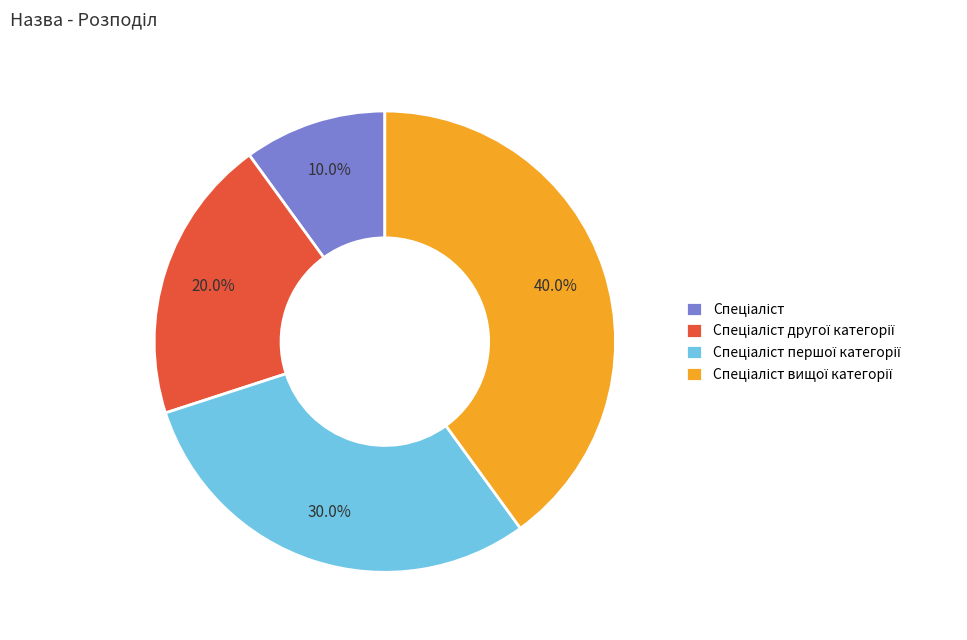

To the nearest percent, what is the average slice percentage?

25%